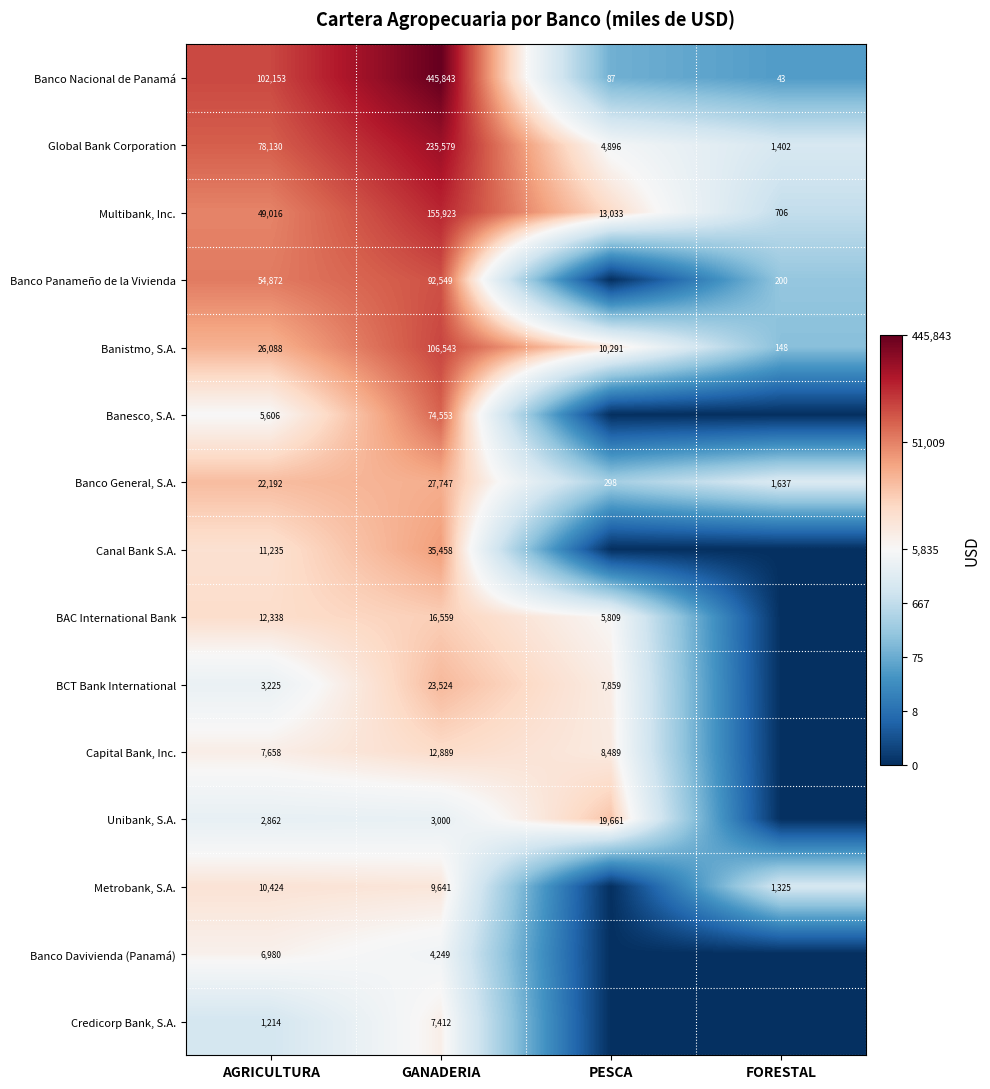

What is the difference between the highest and lowest values at AGRICULTURA?

100939